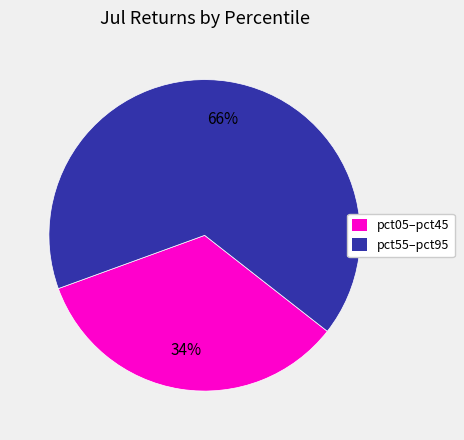

Count the number of slices in the pie.

2